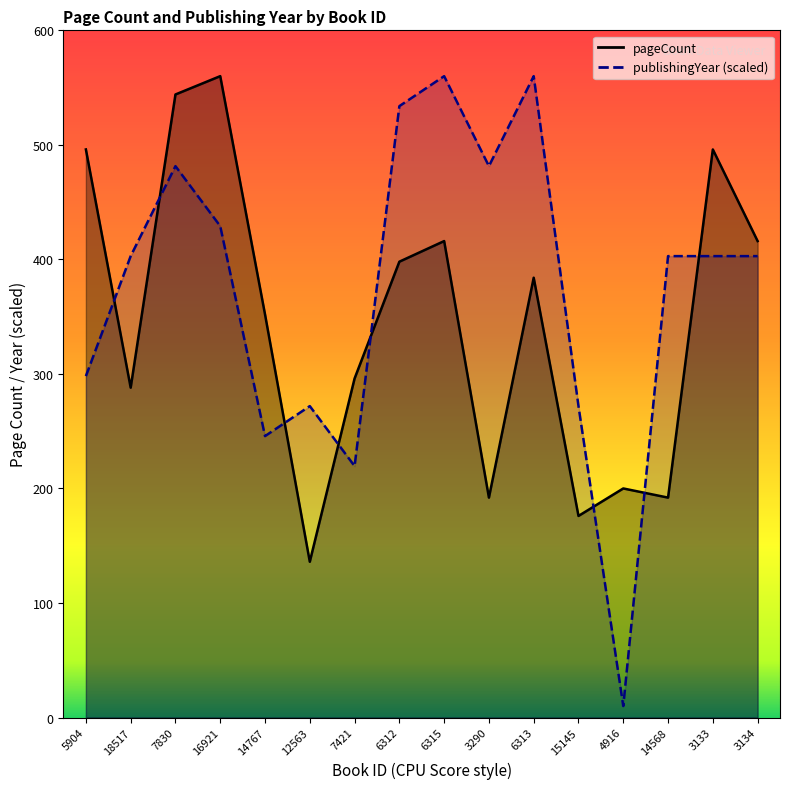

Which series has the widest spread of values?

publishingYear